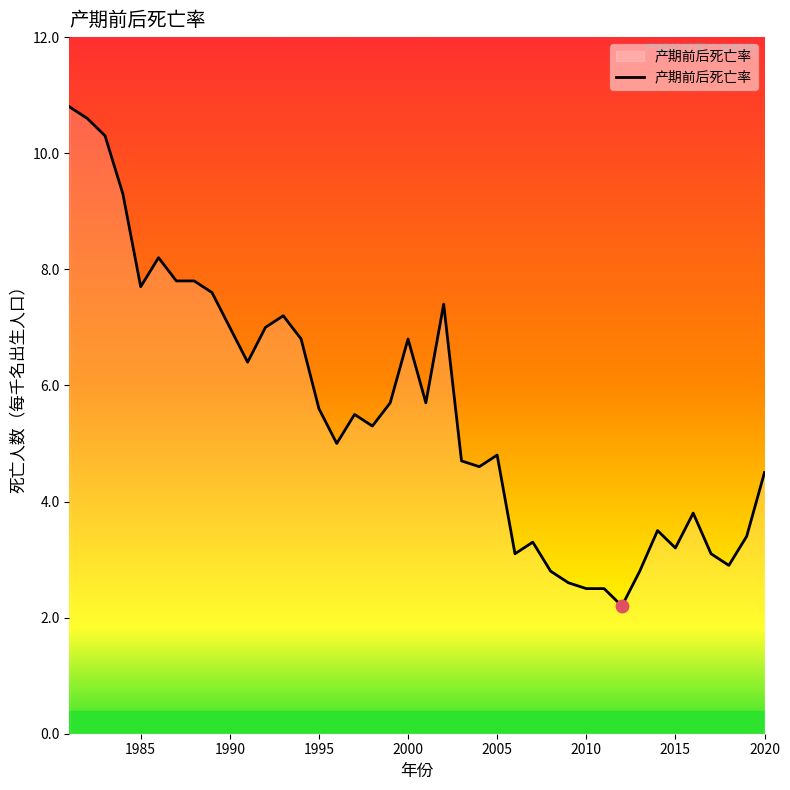

What is the smallest value displayed?

2.2